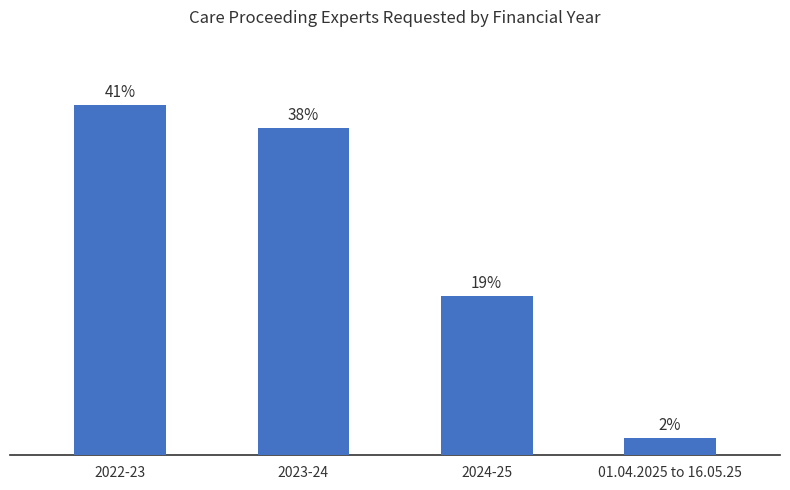

Does the chart contain any negative values?

No